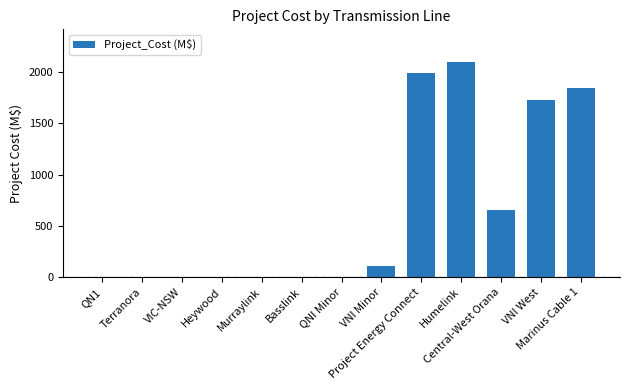

Which category has the highest value across all series?

Humelink